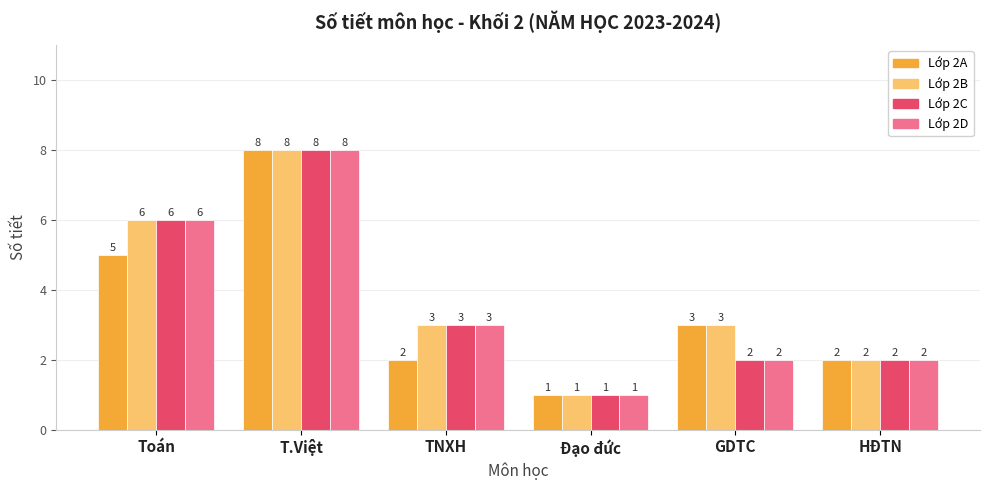

At which category is the sum across all series the highest?

T.Việt